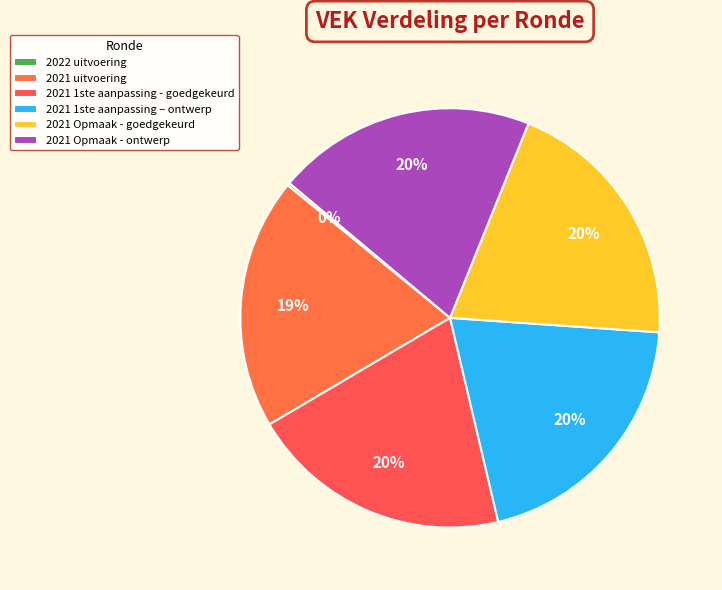

How many slices are in this pie chart?

6